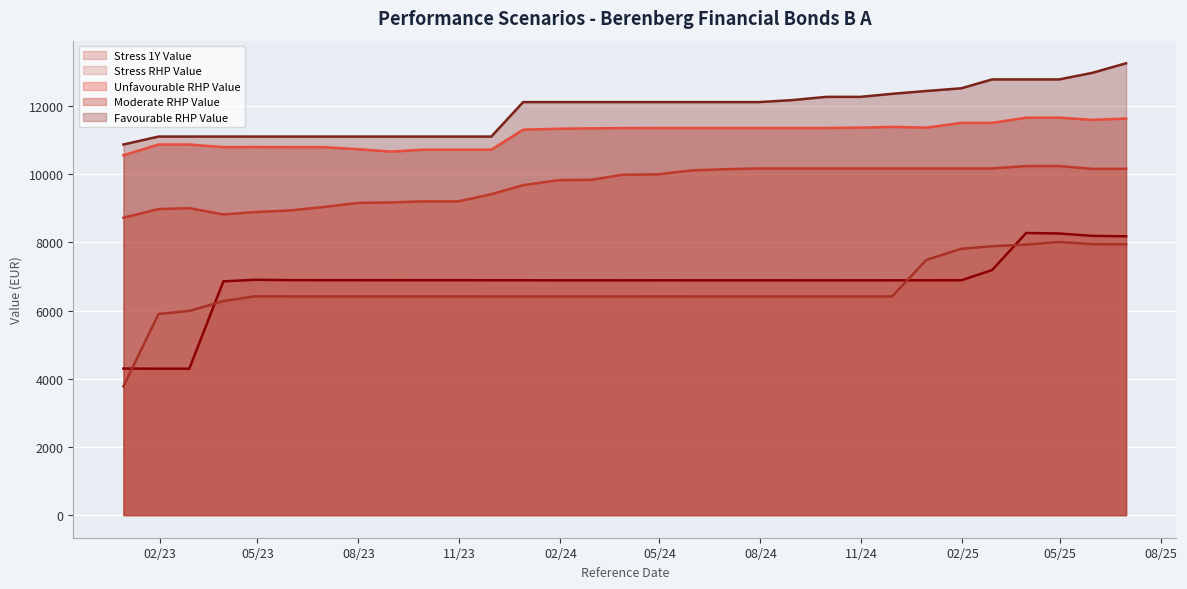

How many lines are shown in the chart?

5